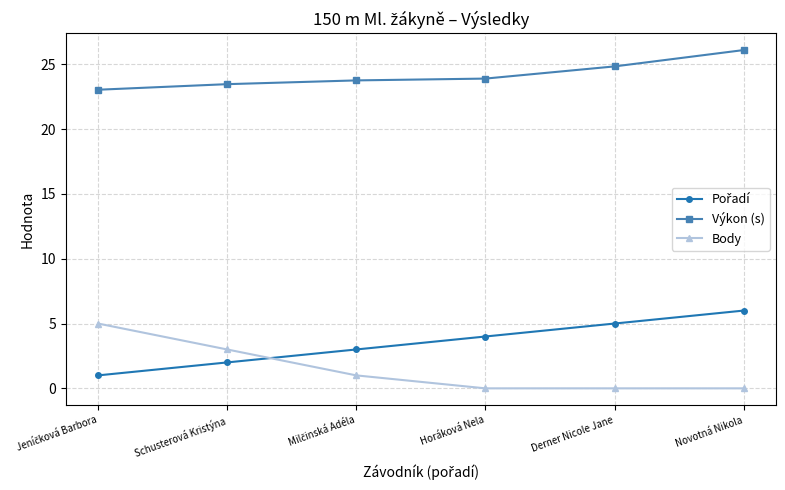

Which category has the highest value in the Výkon (s) series?

Novotná Nikola